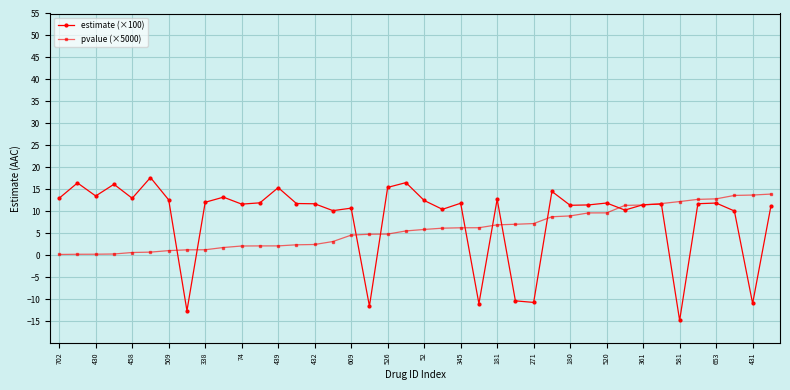

What is the difference between the maximum and minimum values in the estimate (×100) series?

32.5